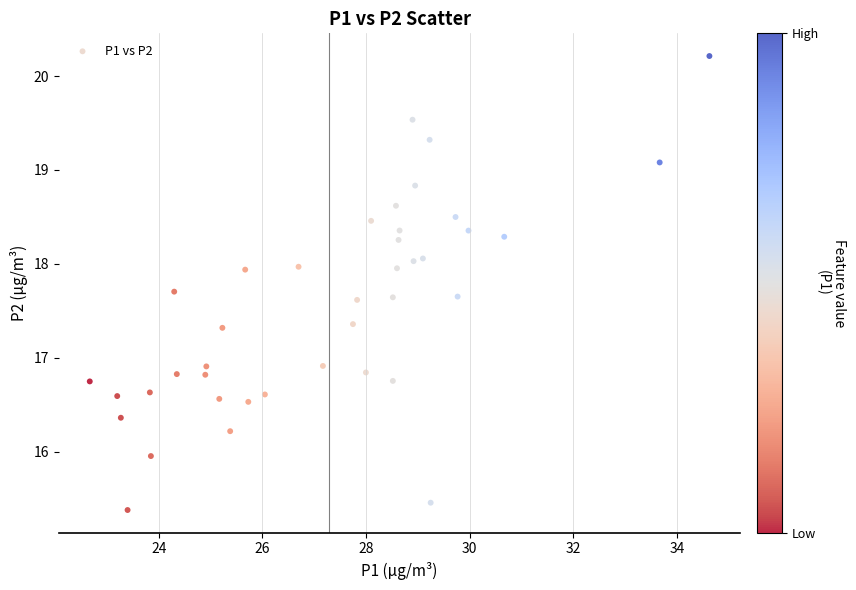

What is the range of Y values (max minus min)?

4.8